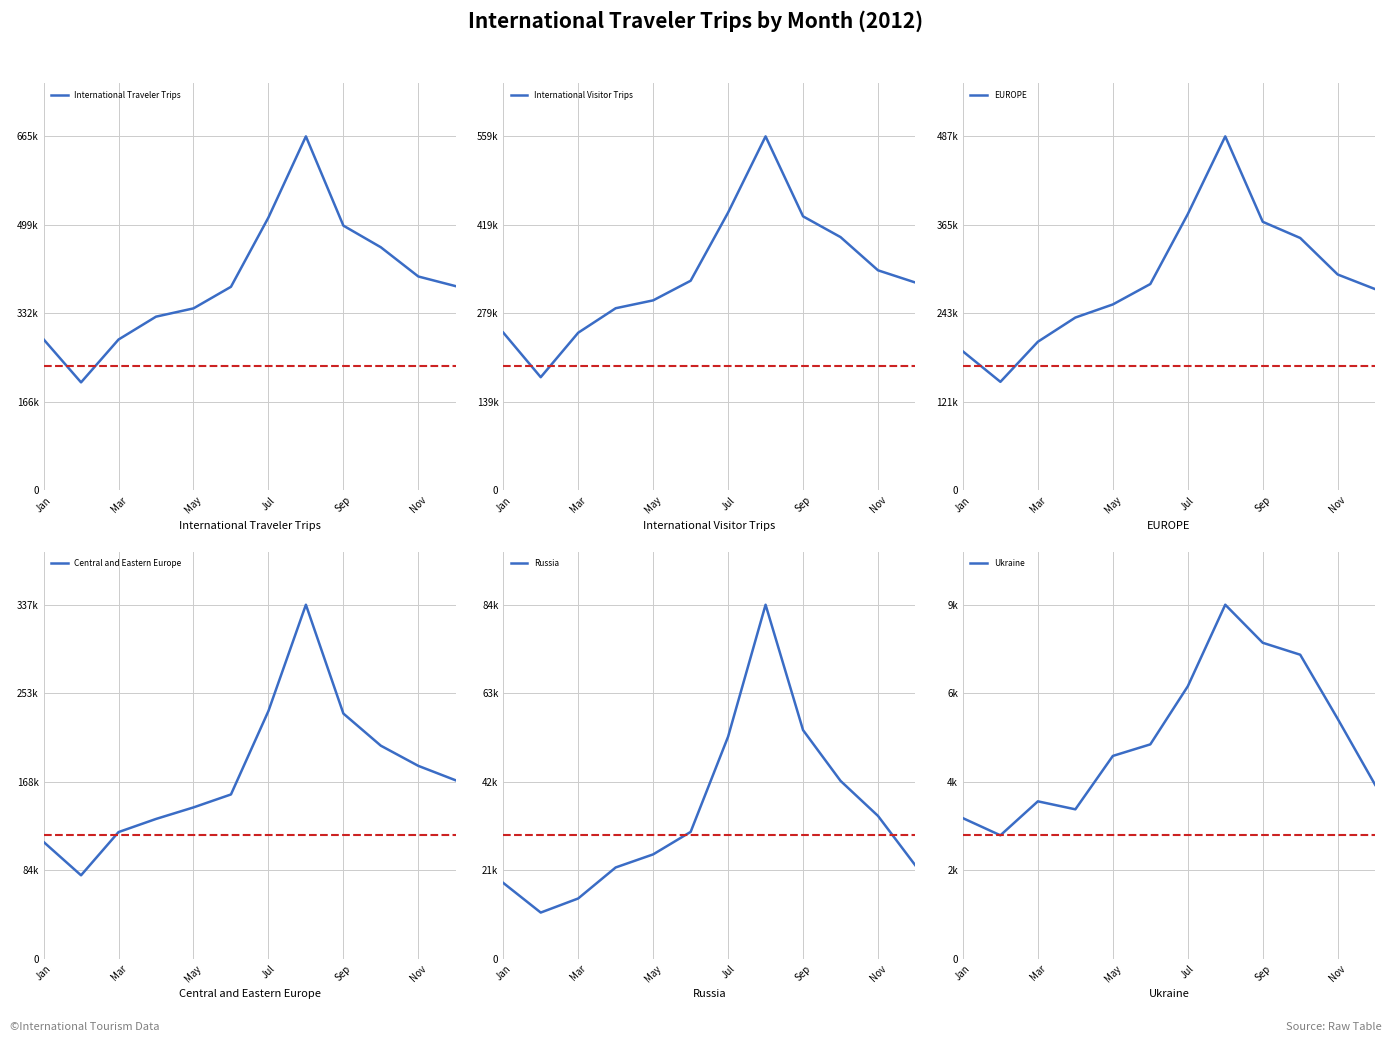

At which category does the chart reach its peak across all series?

7